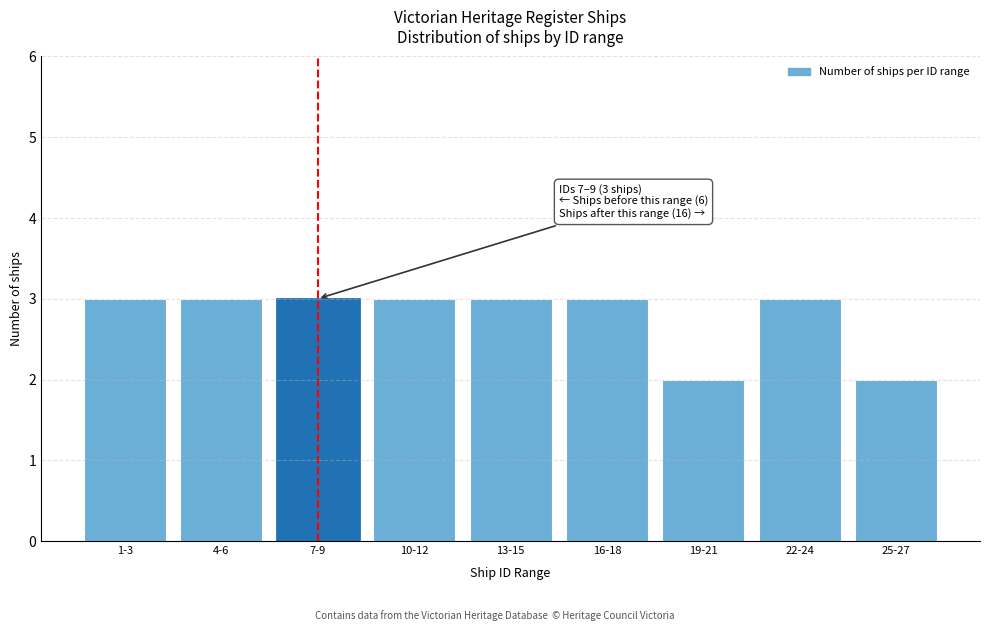

Reading right to left, extract all data points from this chart.

25-27=2	22-24=3	19-21=2	16-18=3	13-15=3	10-12=3	7-9=3	4-6=3	1-3=3